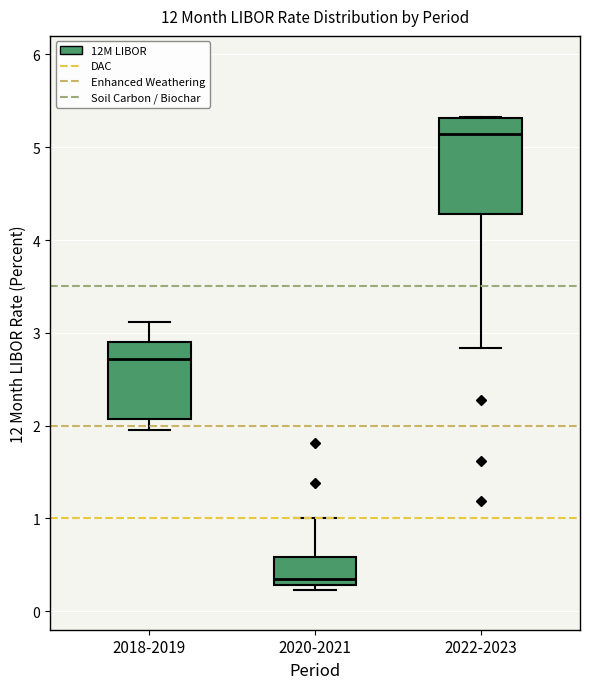

Where is the upper edge of the box for 2022-2023 on the y-axis? The values are not printed on the chart, so give them approximately, as read against the axis.

5.3